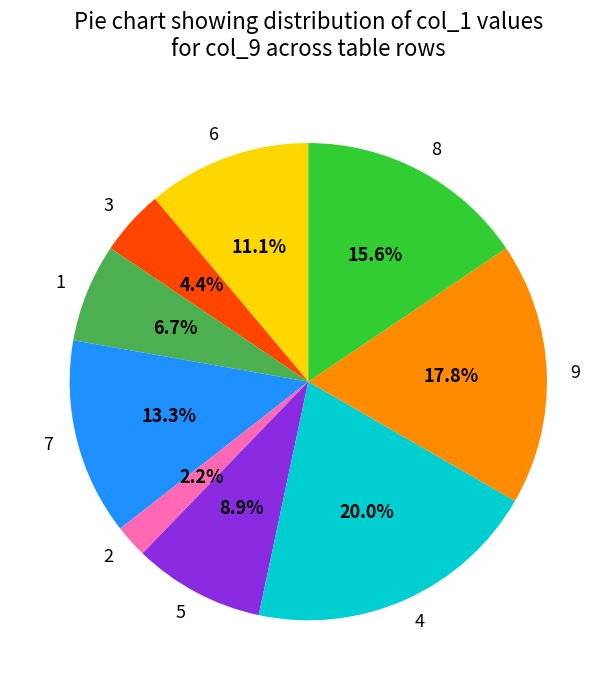

Approximately how many times larger is the value at 1 compared to 9?

0.4